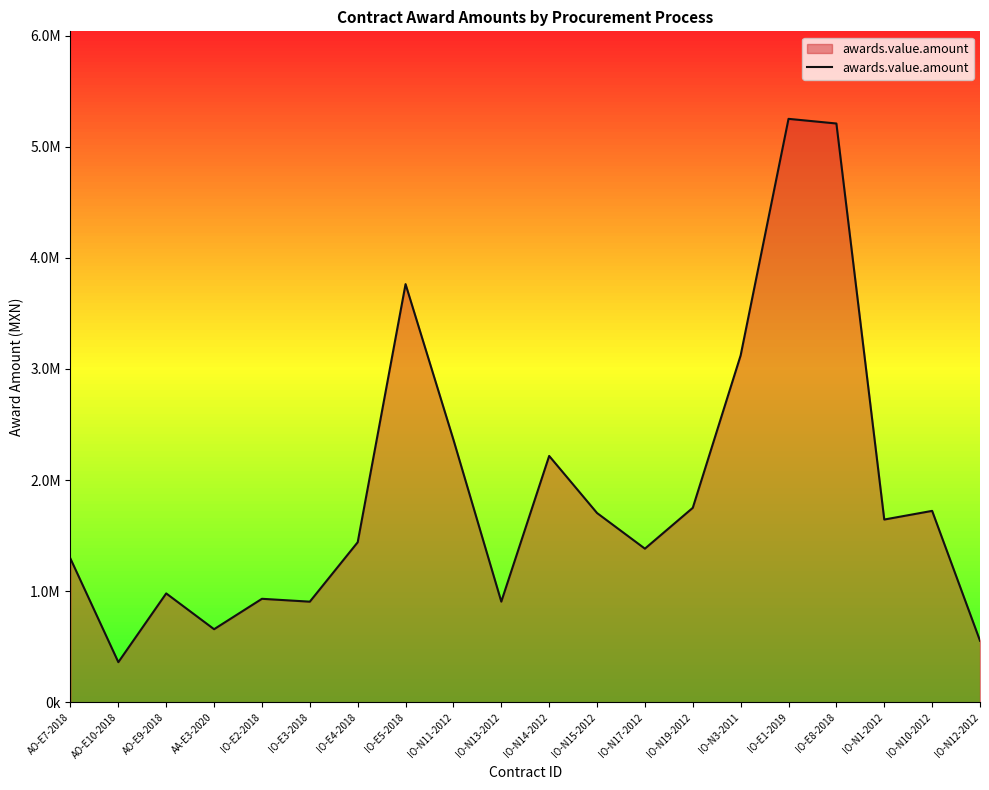

What is the approximate value at IO-N10-2012?

1722510.0